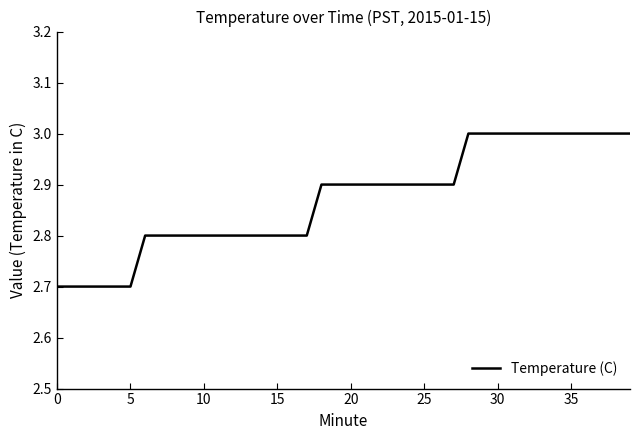

Reading left to right, extract all data points from this chart.

2.7	2.7	2.7	2.7	2.7	2.7	2.8	2.8	2.8	2.8	2.8	2.8	2.8	2.8	2.8	2.8	2.8	2.8	2.9	2.9	2.9	2.9	2.9	2.9	2.9	2.9	2.9	2.9	3.0	3.0	3.0	3.0	3.0	3.0	3.0	3.0	3.0	3.0	3.0	3.0